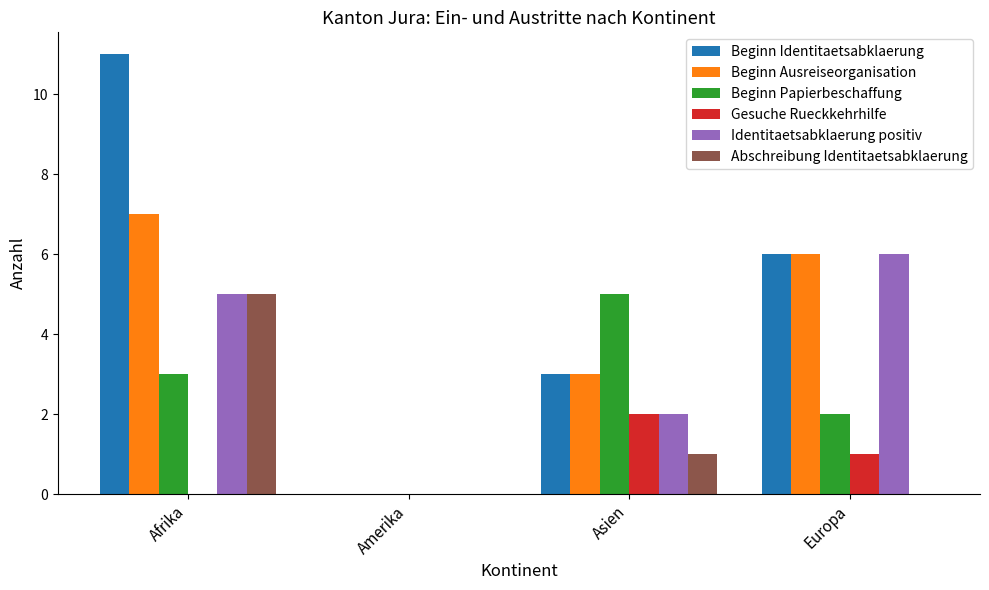

Which series has the largest total across all categories?

Beginn Identitaetsabklaerung